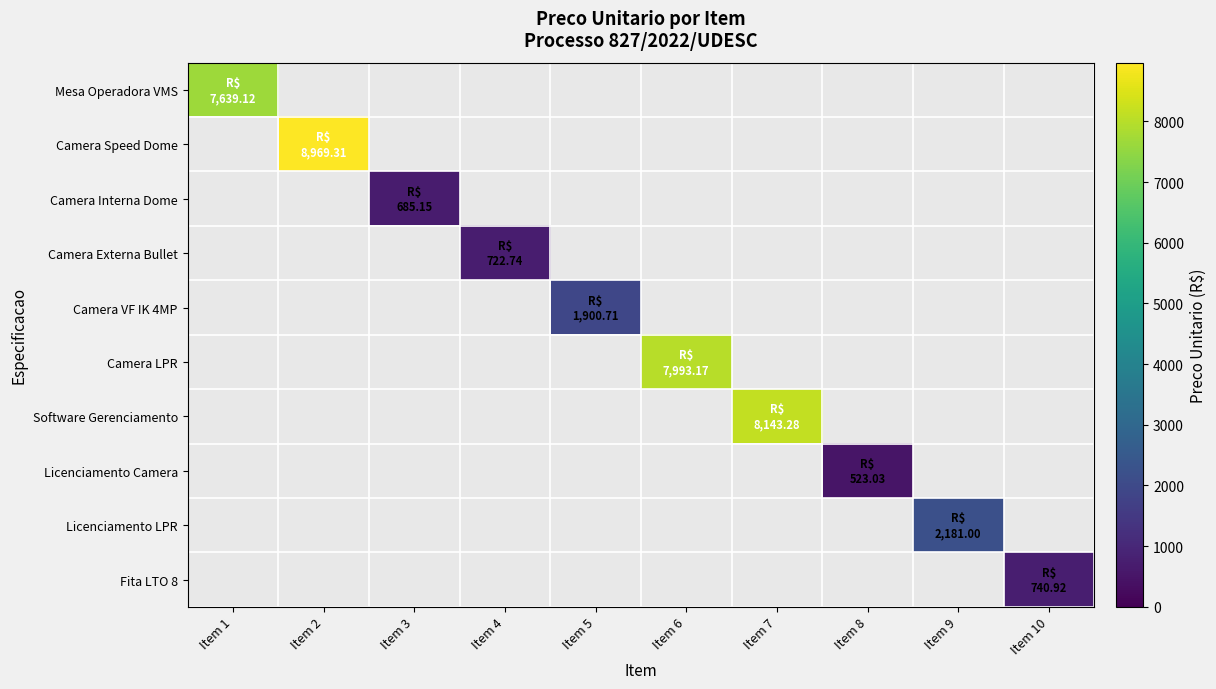

The value of Software Gerenciamento at Item 7 is 8143.3. True or false?

True